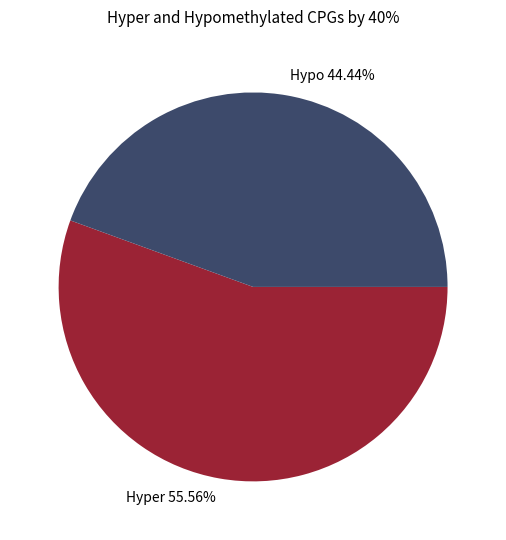

Is the sum of Hypo and Hyper greater than half?

Yes